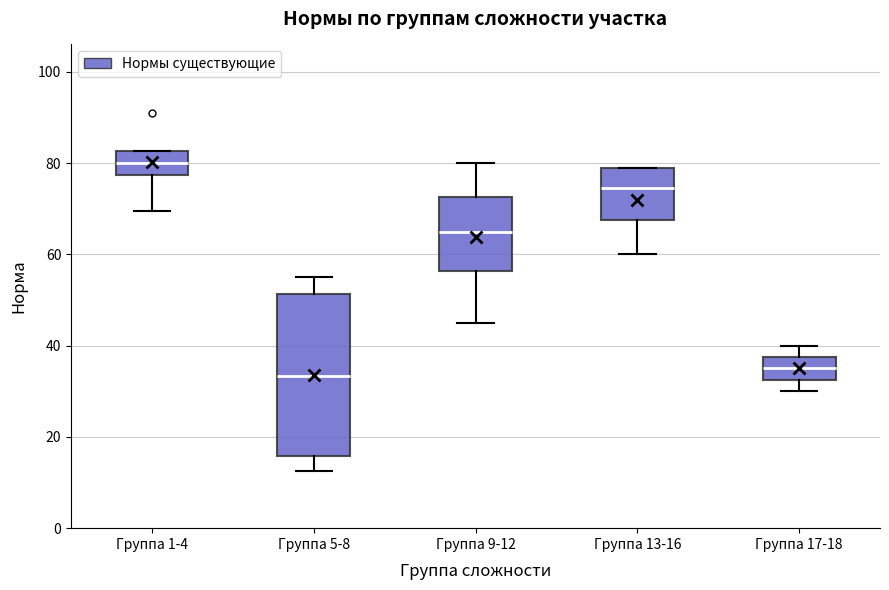

Reading left to right, read every box against the y-axis: the position of its median line, the range the box covers, and the ends of its whiskers. The values are not printed on the chart, so give them approximately, as read against the axis.

Группа 1-4: median 80, box 78 to 82, whiskers 70 to 82
Группа 5-8: median 34, box 16 to 52, whiskers 12 to 56
Группа 9-12: median 66, box 56 to 72, whiskers 46 to 80
Группа 13-16: median 74, box 68 to 80, whiskers 60 to 80
Группа 17-18: median 36, box 32 to 38, whiskers 30 to 40